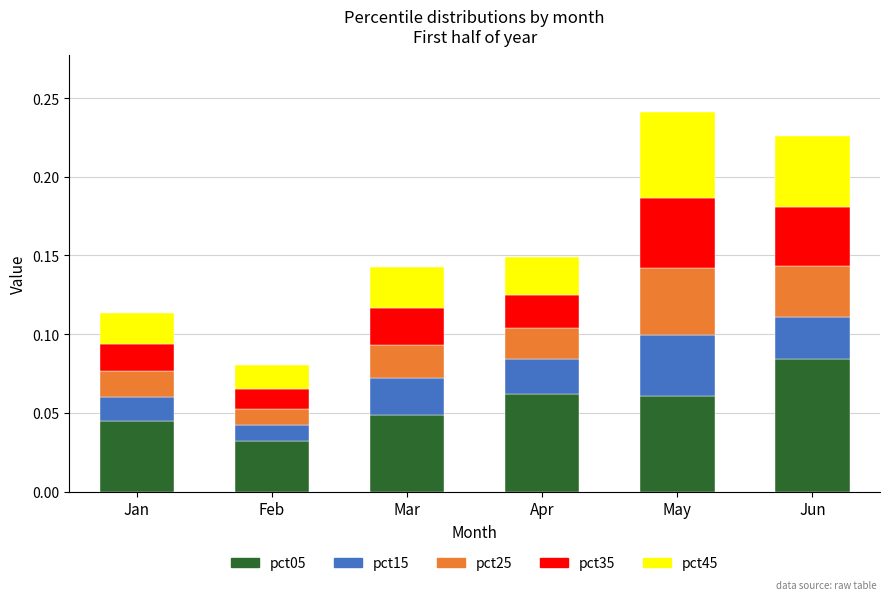

How many bars are there in total?

6